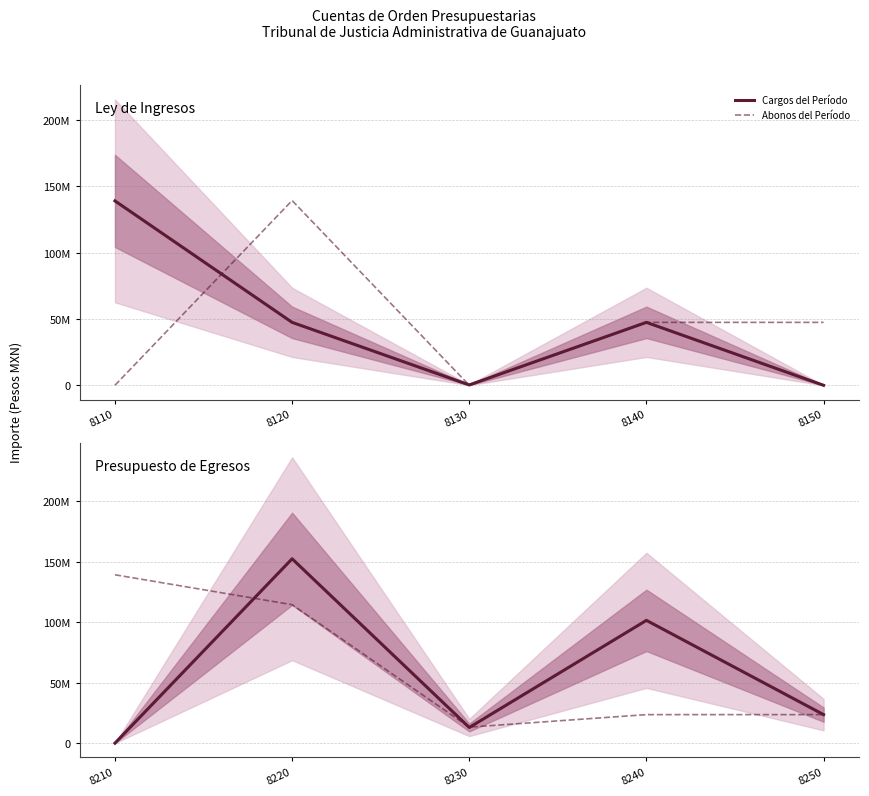

Is it true that Cargos del Período equals 244688507.5 at 8220?

False